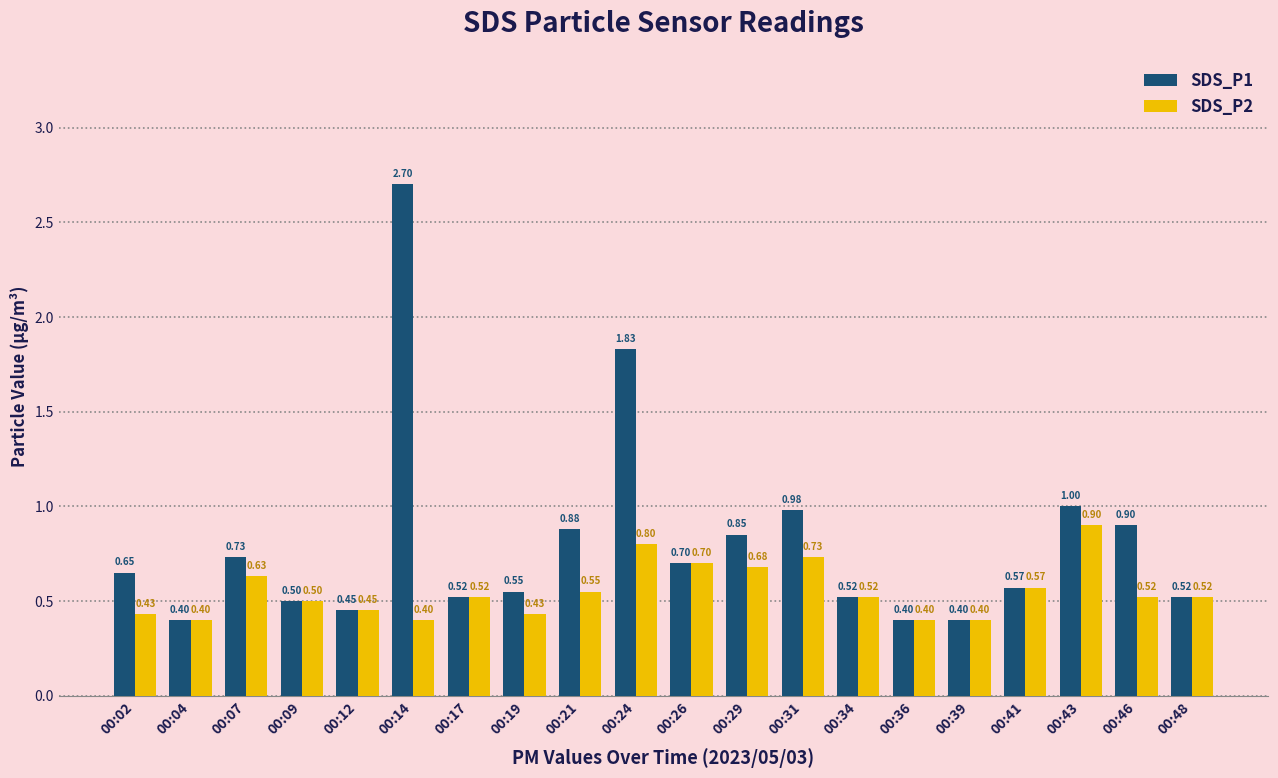

True or false: SDS_P2 has a value of 0.2 at 00:21.

False